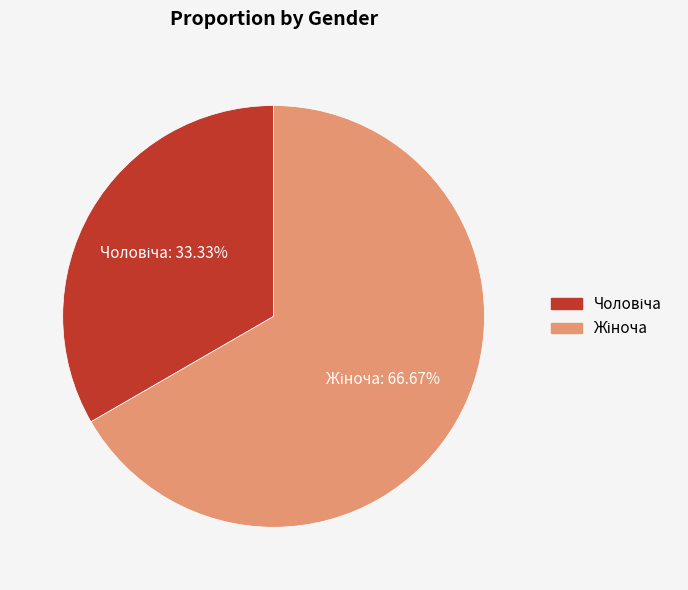

Is there any slice that represents more than half of the pie?

Yes